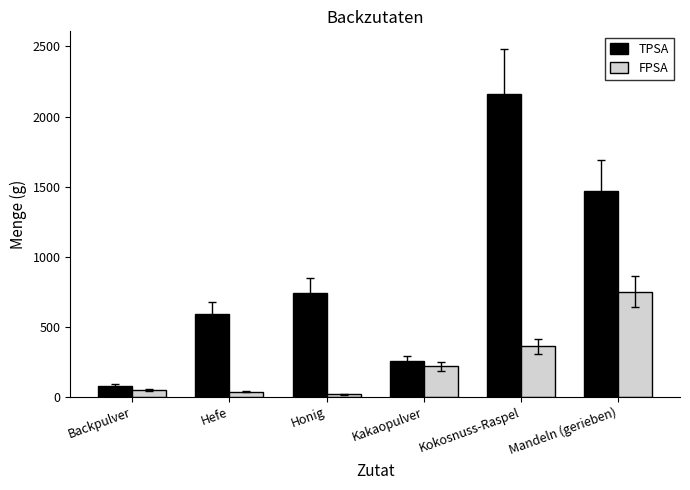

At how many categories does at least one series exceed 36?

6